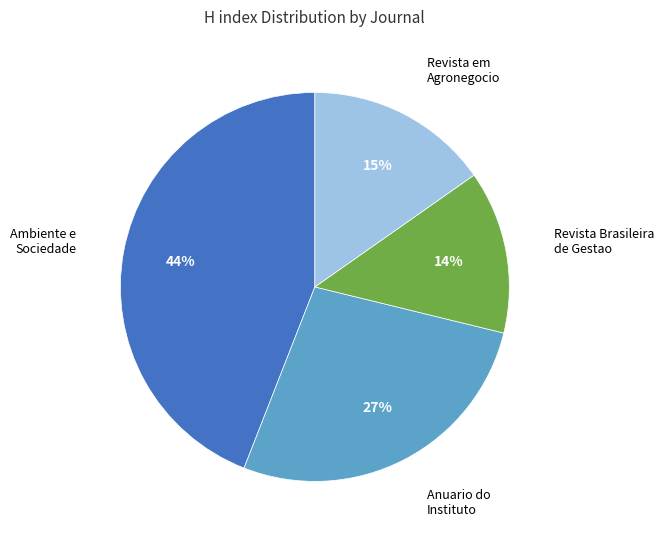

Is there a majority slice in this chart?

No